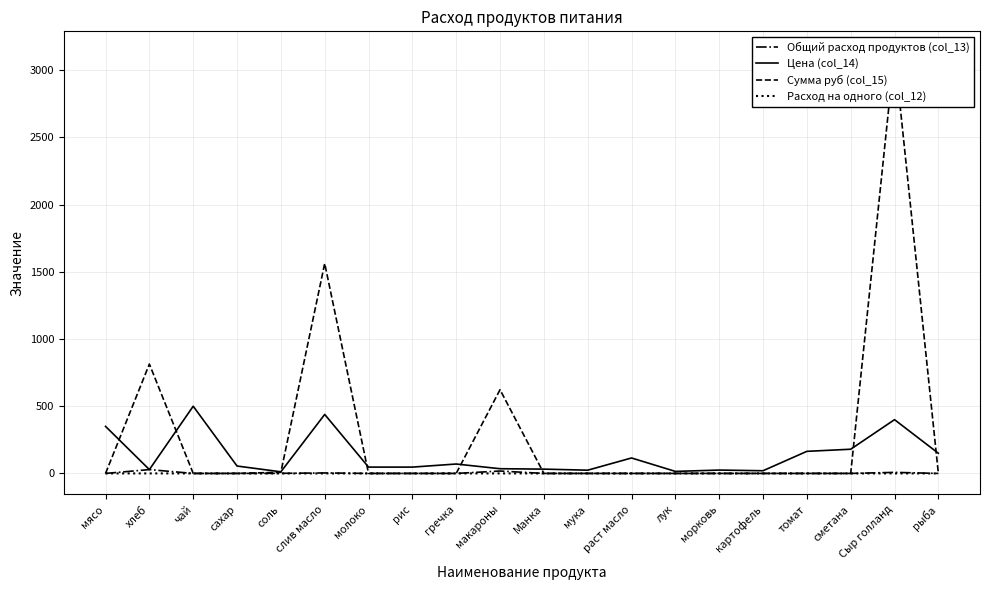

What is the label of the 4th point from the left?

сахар